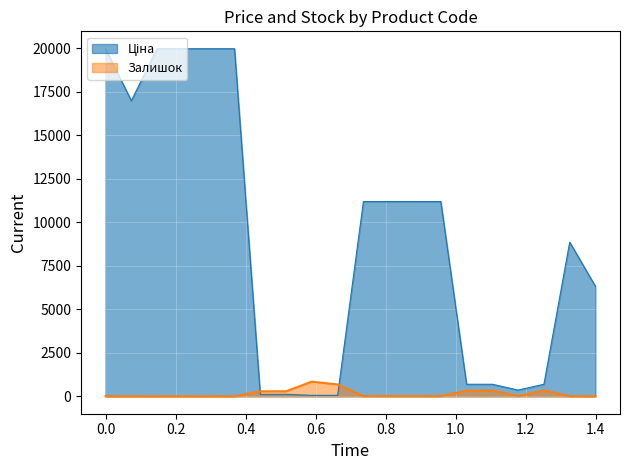

After their last crossing, which series has the higher values: Залишок or Ціна?

Ціна